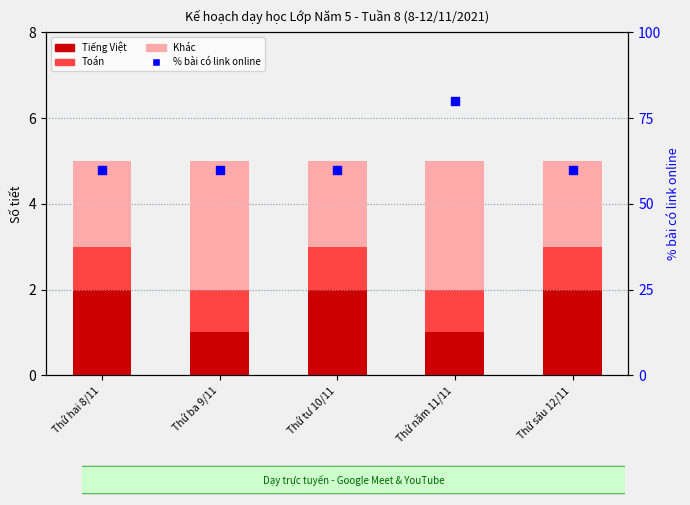

Which series reaches the minimum Y coordinate?

Tiếng Việt